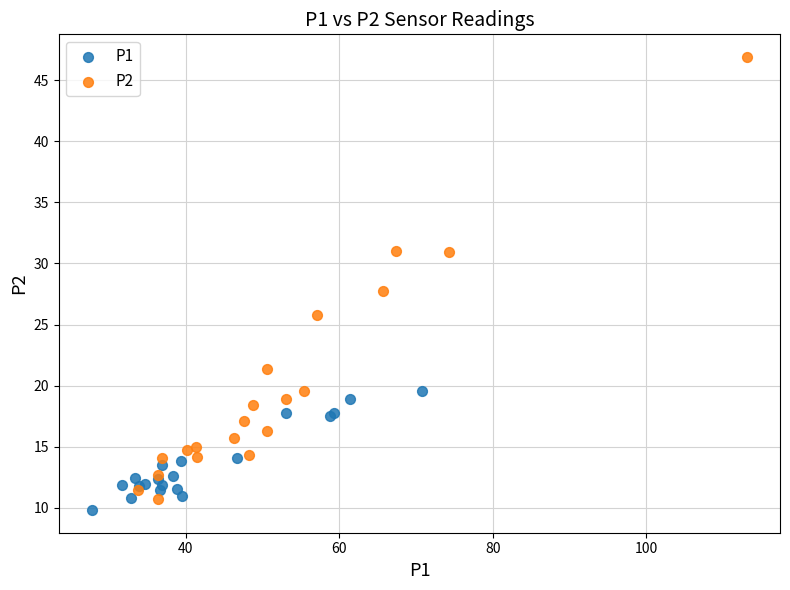

Which series reaches the maximum Y coordinate?

P2